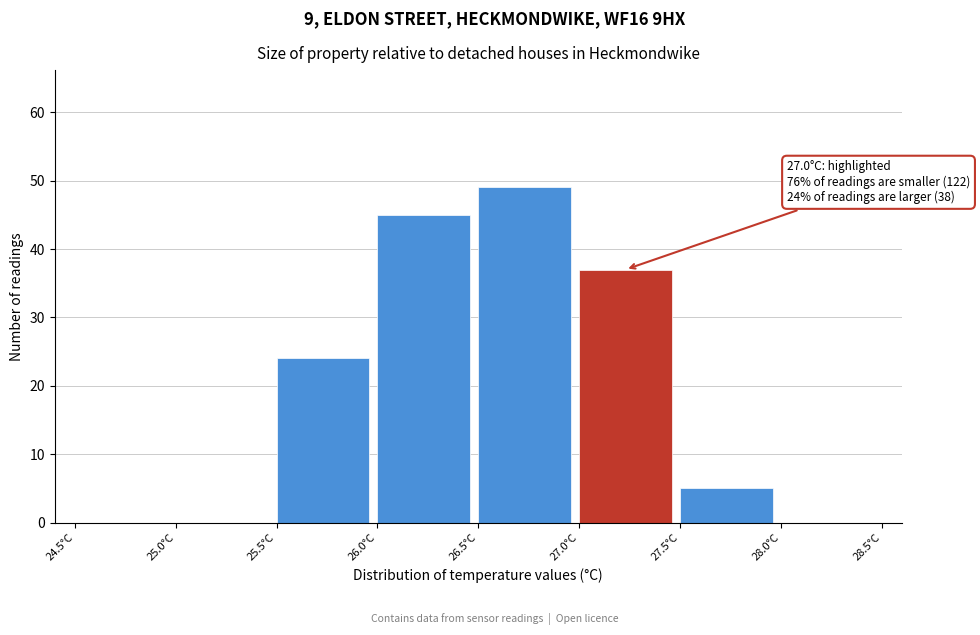

Which range on the x-axis has the tallest bar?

26.5 to 27.0